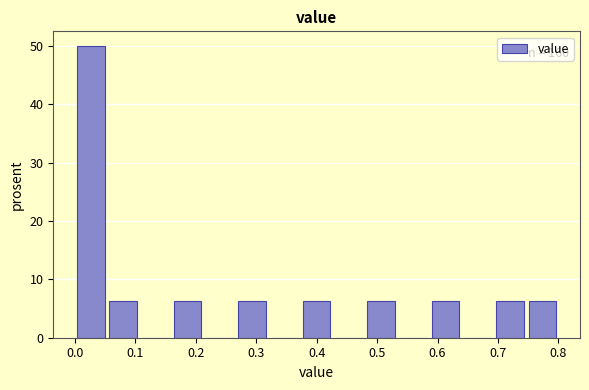

Over which range of the x-axis is the bar tallest?

0.00 to 0.05